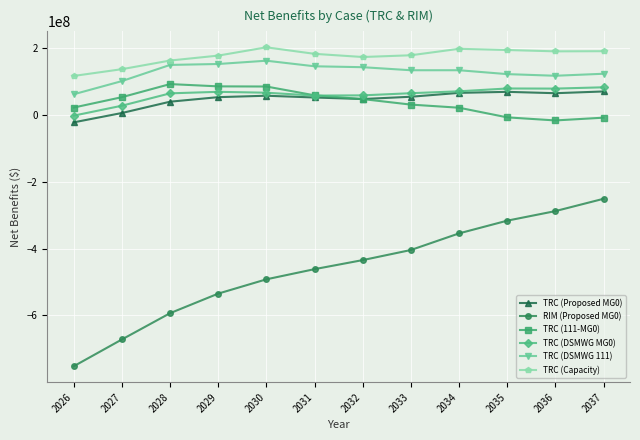

True or false: TRC (DSMWG MG0) and RIM (Proposed MG0) cross at least once.

False